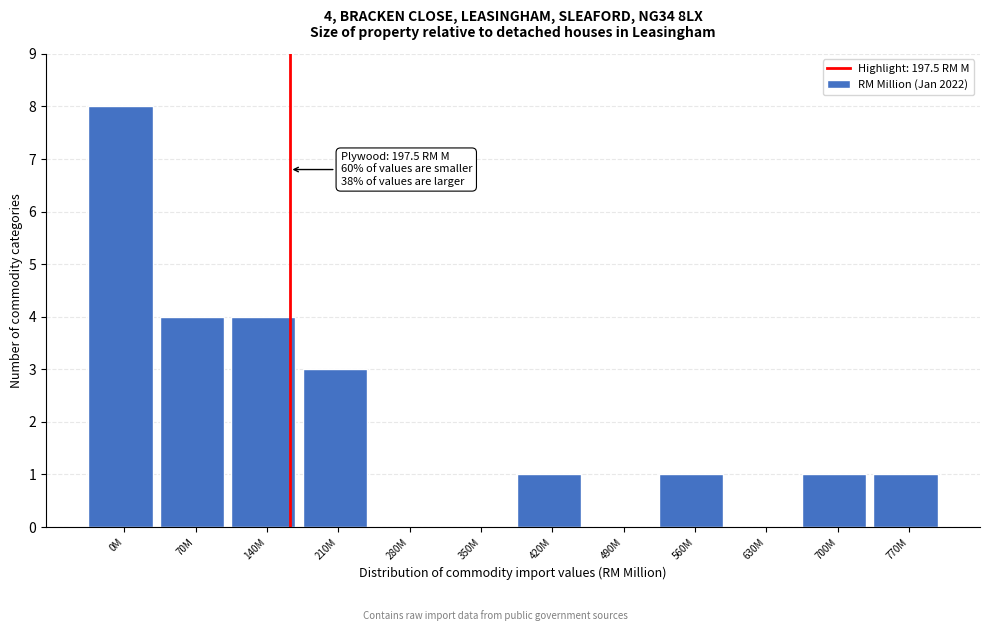

Reading left to right, extract all data points from this chart.

0M=8	70M=4	140M=4	210M=3	280M=0	350M=0	420M=1	490M=0	560M=1	630M=0	700M=1	770M=1